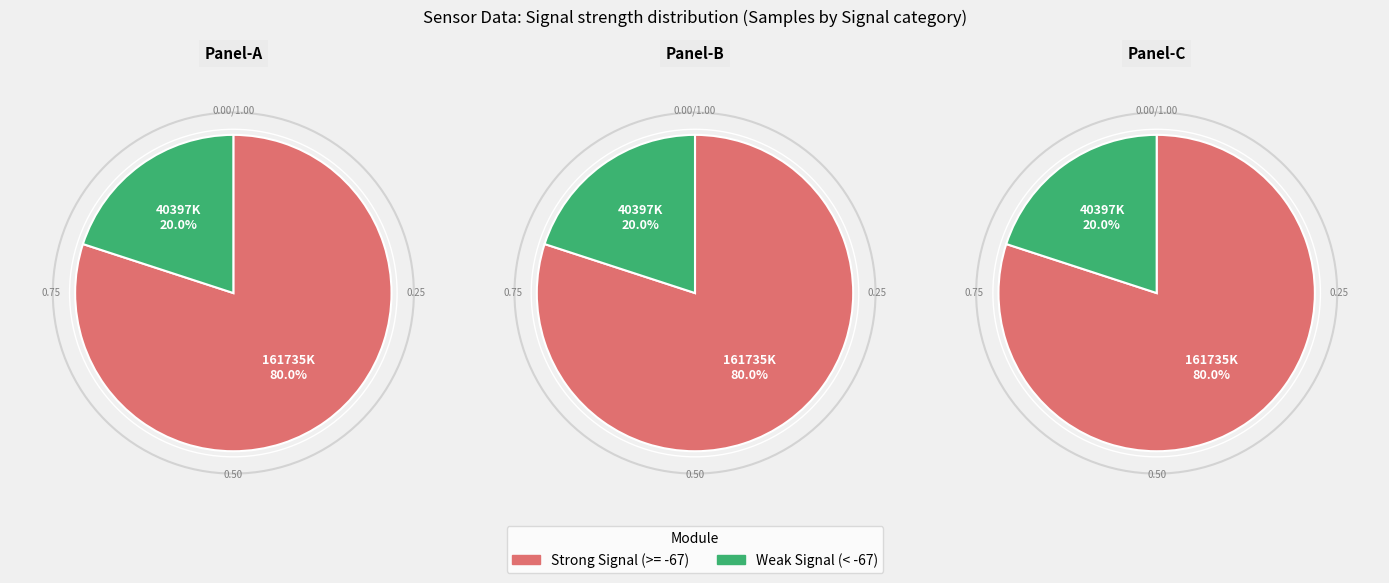

Is the sum of 31 and 0 greater than half?

No